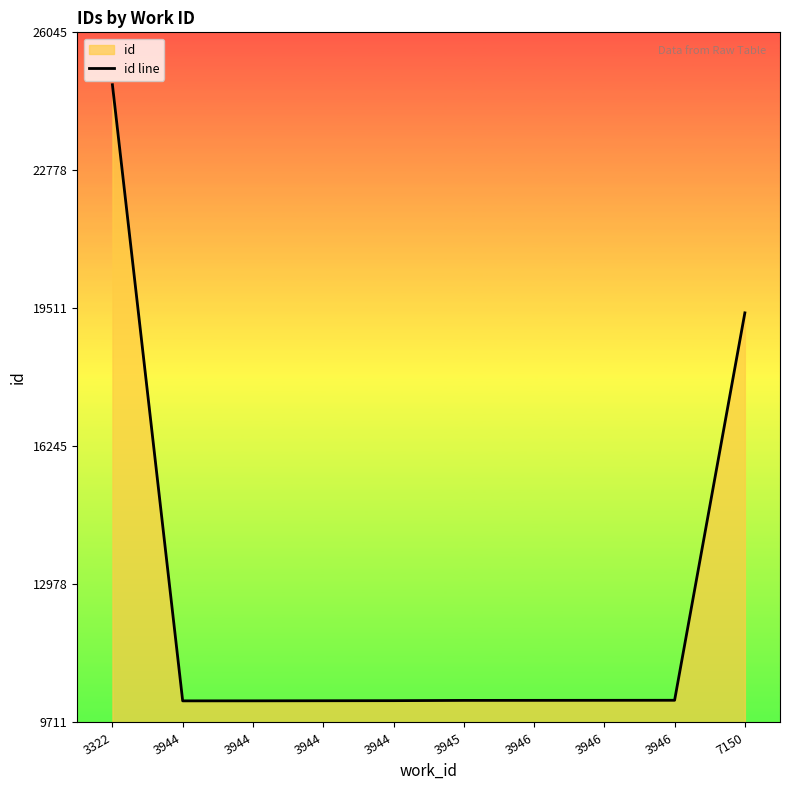

What is the value of the 9th point from the left?

10235